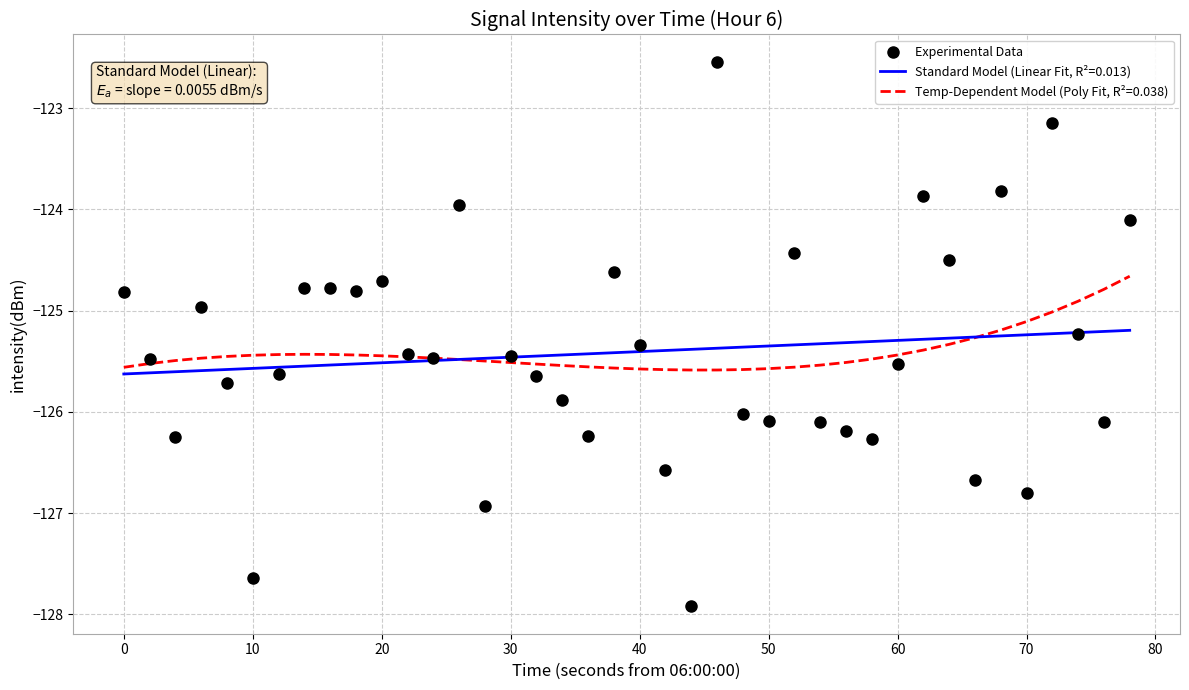

Is it true that Temp-Dependent Model (Poly Fit, R²=0.038) equals -183.5 at 20?

False